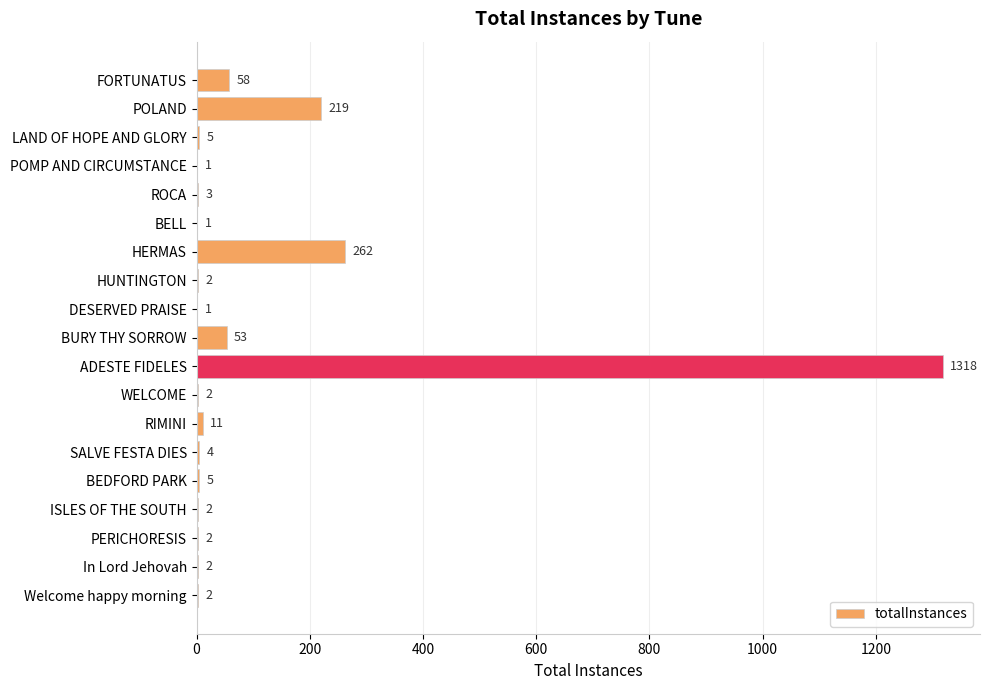

What is the sum of all values?

1953